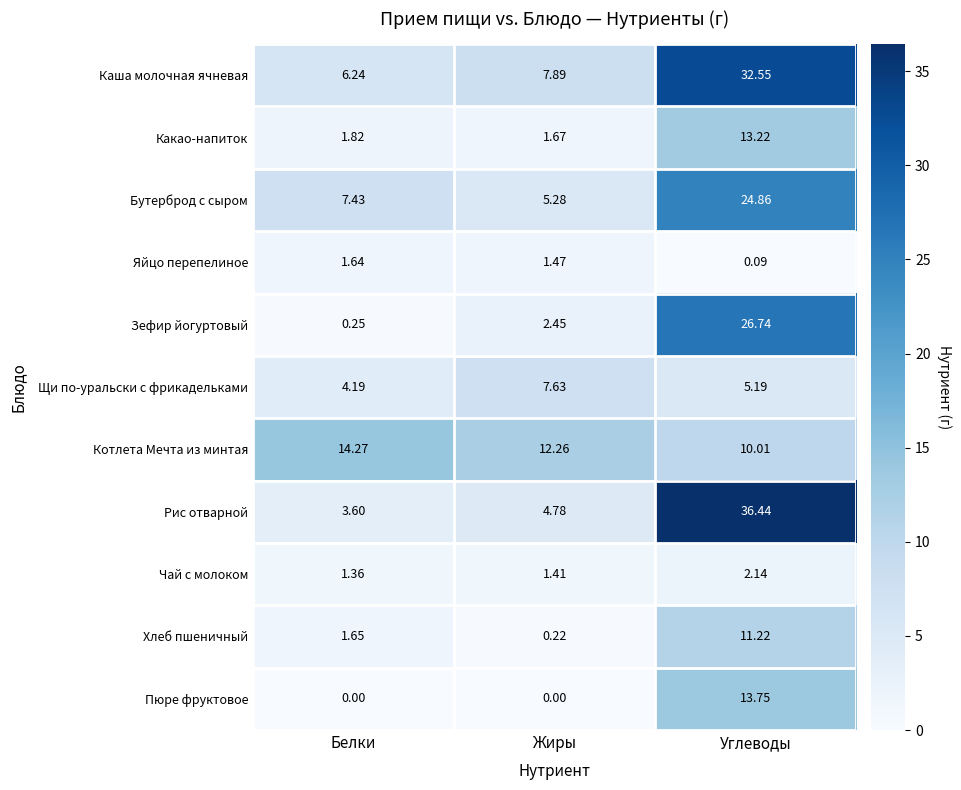

At which category is the sum across all series the highest?

Углеводы